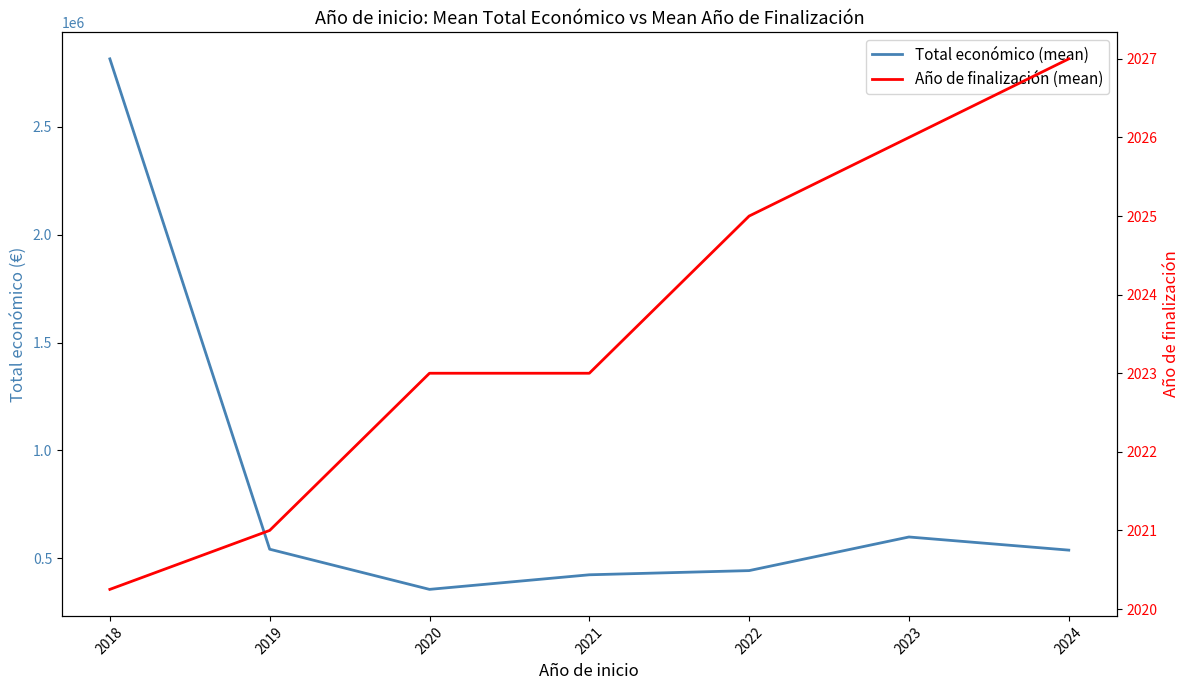

How many lines are shown in the chart?

2